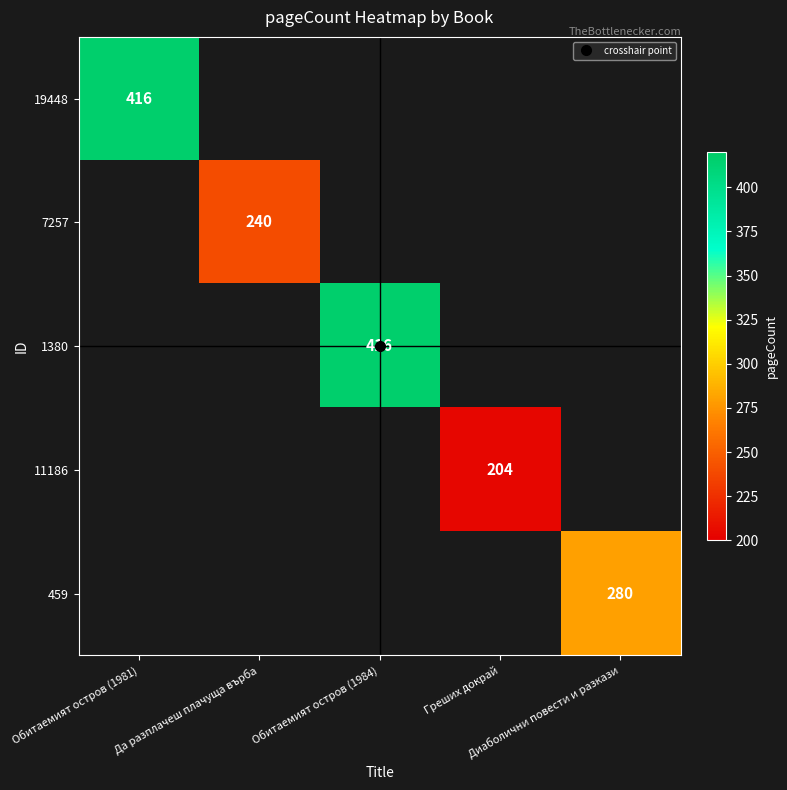

At Греших докрай, list the series in order from largest to smallest.

19448, 7257, 1380, 11186, 459